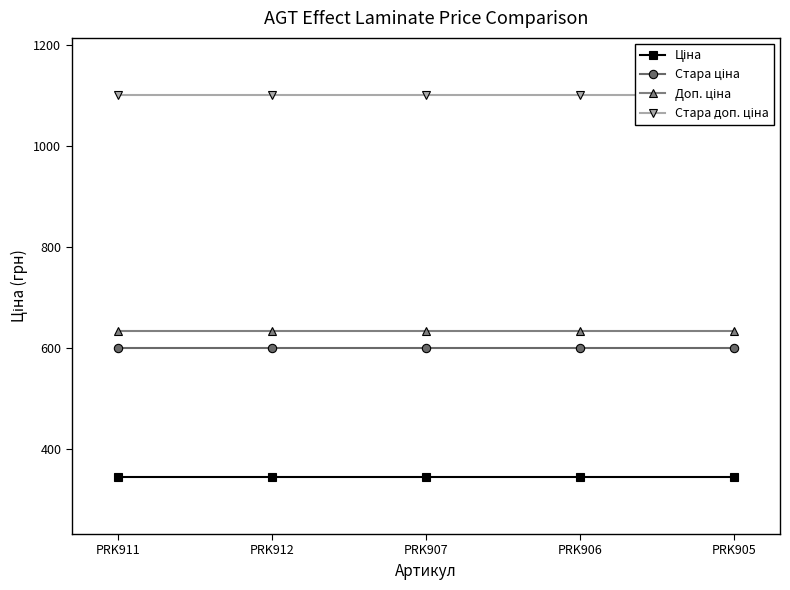

Reading left to right, list all the values displayed in this chart.

Ціна: PRK911=345.6	PRK912=345.6	PRK907=345.6	PRK906=345.6	PRK905=345.6
Стара ціна: PRK911=599.9	PRK912=599.9	PRK907=599.9	PRK906=599.9	PRK905=599.9
Доп. ціна: PRK911=634.0	PRK912=634.0	PRK907=634.0	PRK906=634.0	PRK905=634.0
Стара доп. ціна: PRK911=1100.0	PRK912=1100.0	PRK907=1100.0	PRK906=1100.0	PRK905=1100.0